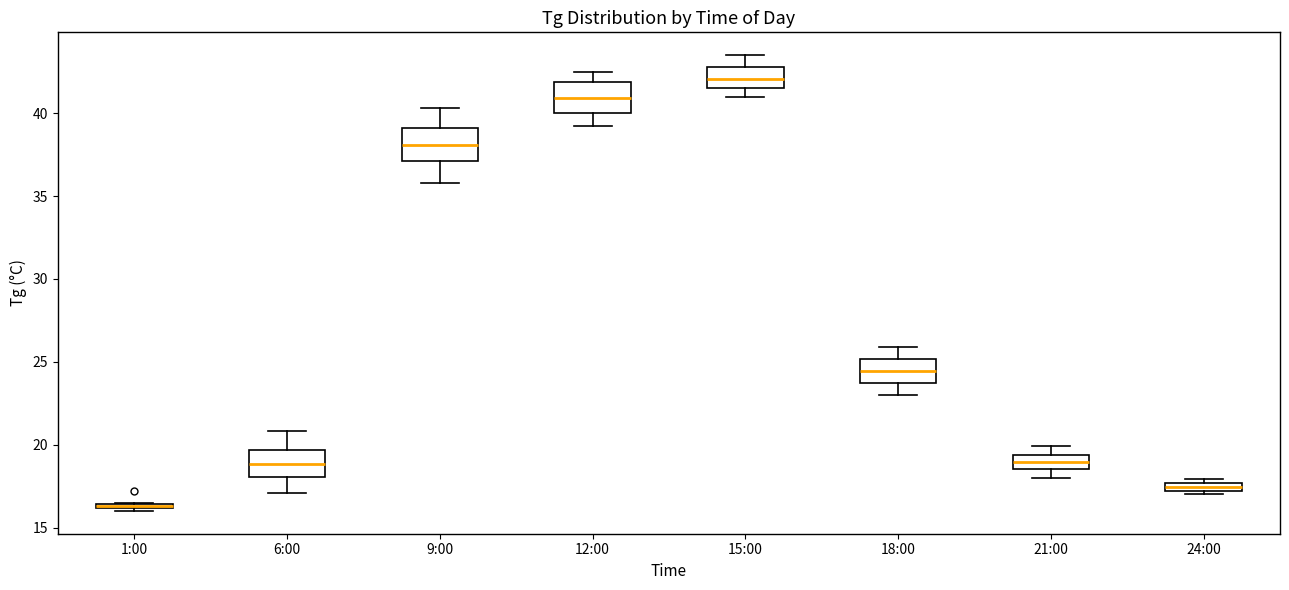

Where is the upper edge of the box for 1:00 on the y-axis? The values are not printed on the chart, so give them approximately, as read against the axis.

16.5